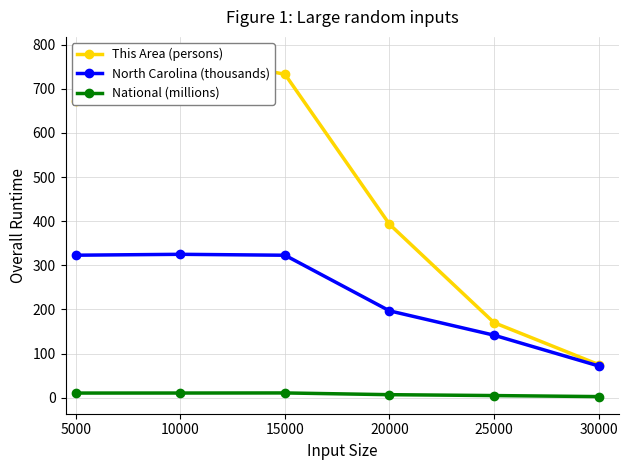

True or false: This Area (persons) and National (millions) intersect in this chart.

False